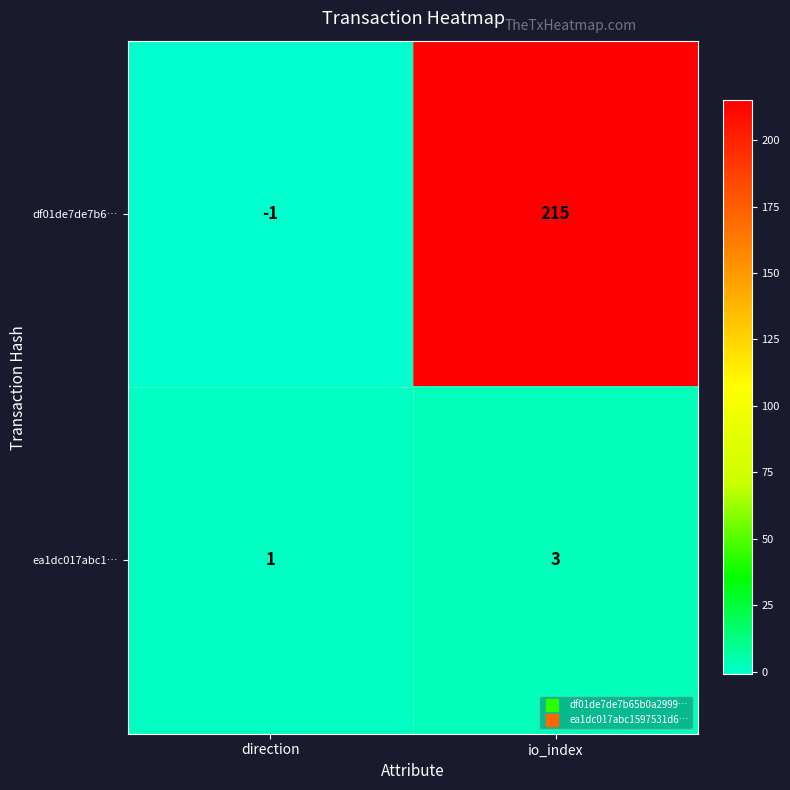

What is the sum of all df01de7de7b6… values?

214